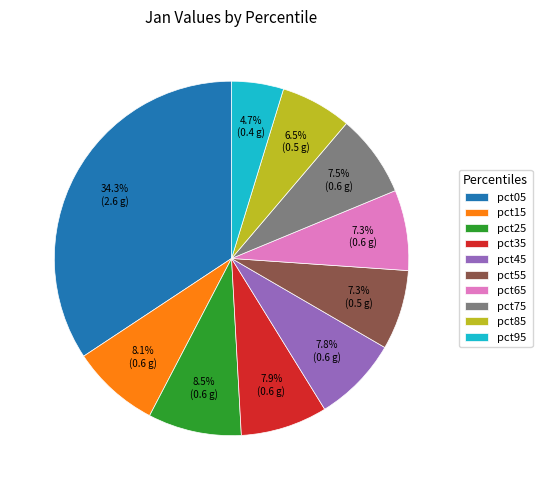

Is there any slice that represents more than half of the pie?

No